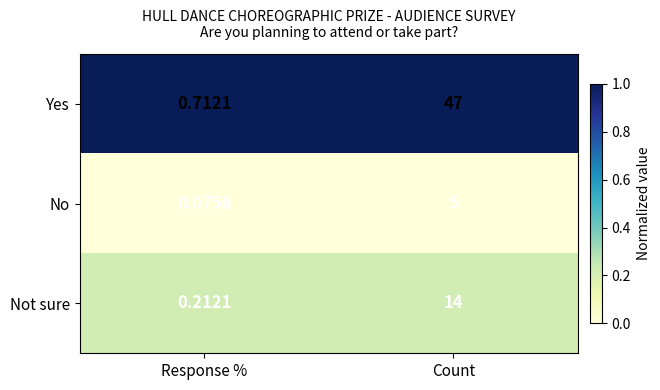

List the series in order of their peak value, highest first.

Yes, Not sure, No